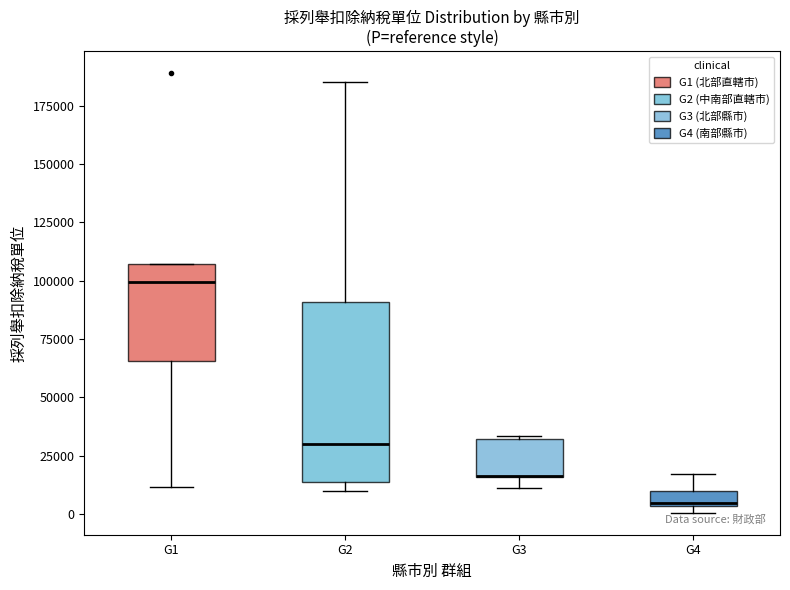

Where is the upper edge of the box for G3 on the y-axis? The values are not printed on the chart, so give them approximately, as read against the axis.

30000